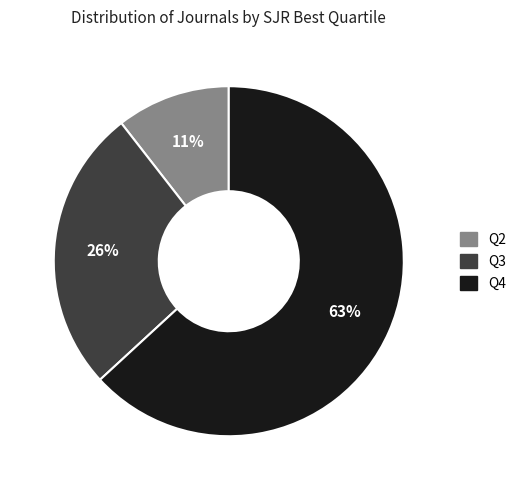

Which has a higher value, Q2 or Q3?

Q3